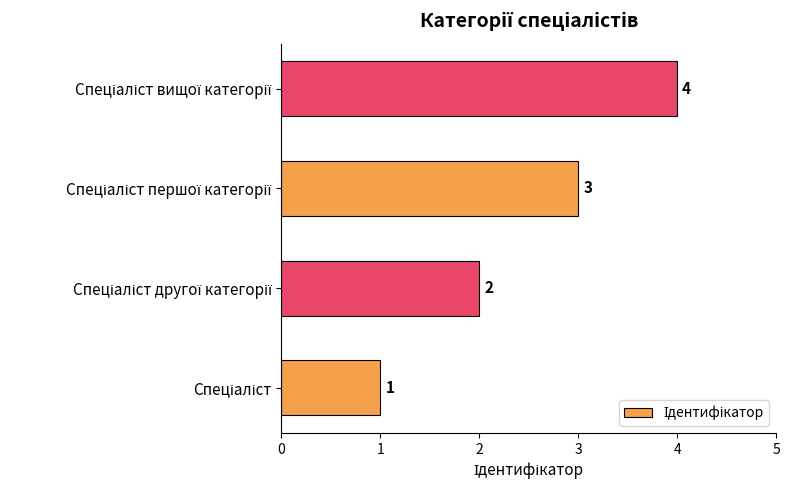

How many values are between 2 and 4?

3